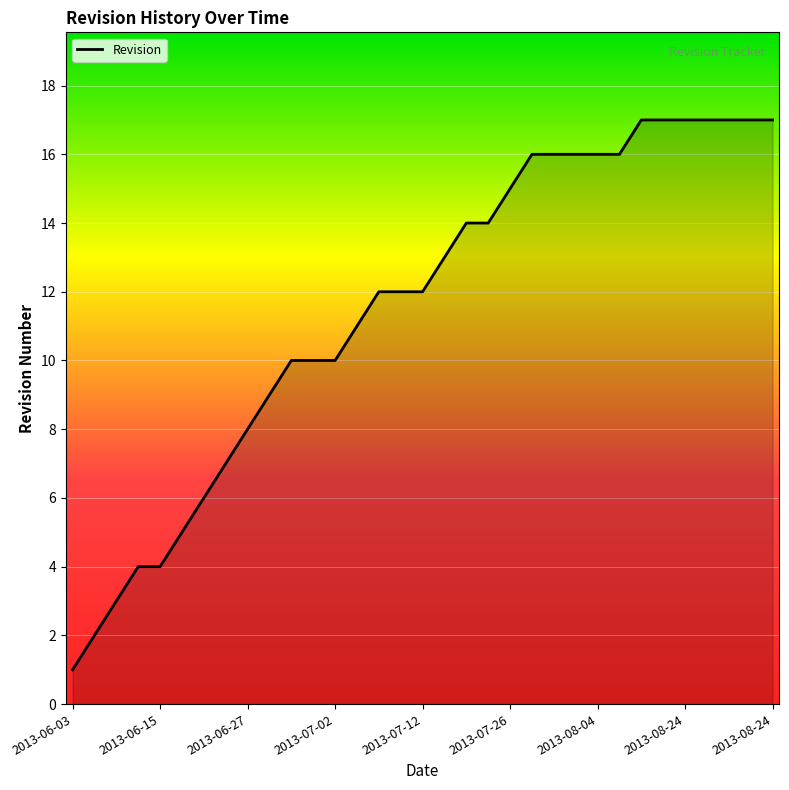

What is the difference between the maximum and minimum values?

16